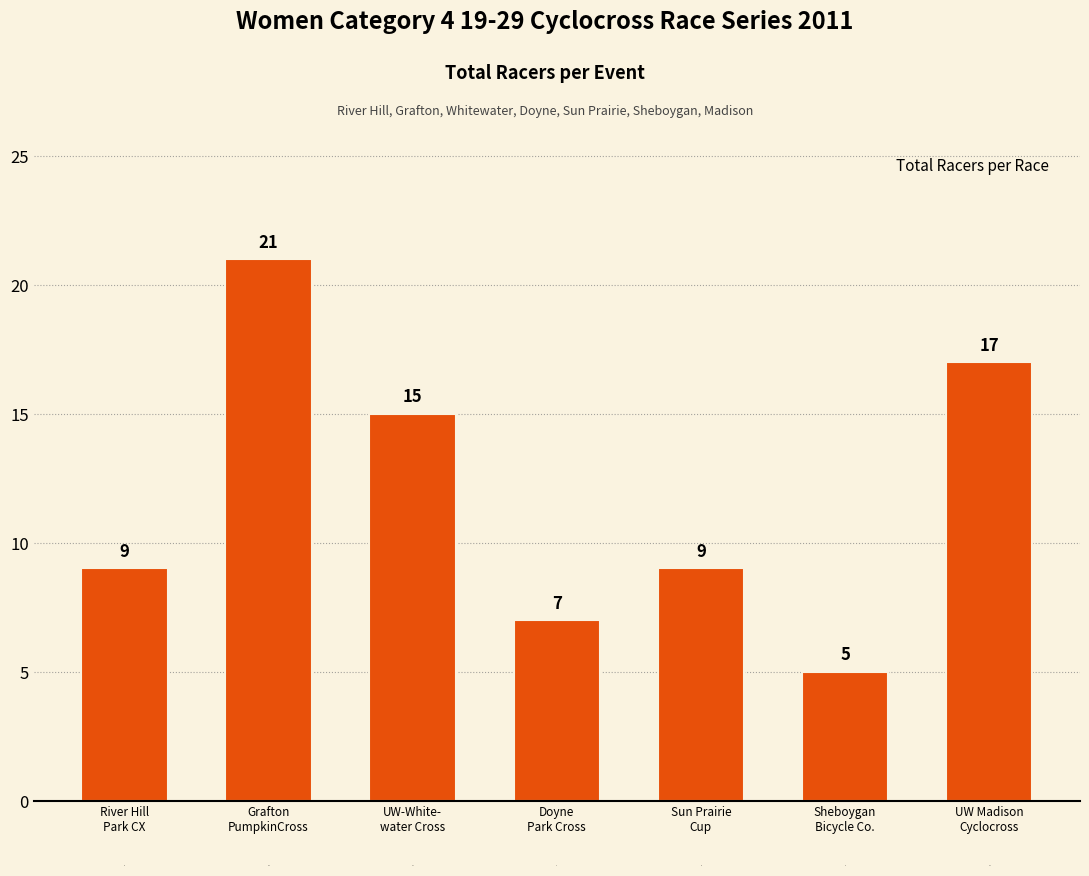

At which label is the value closest to 13?

UW-White-
water Cross